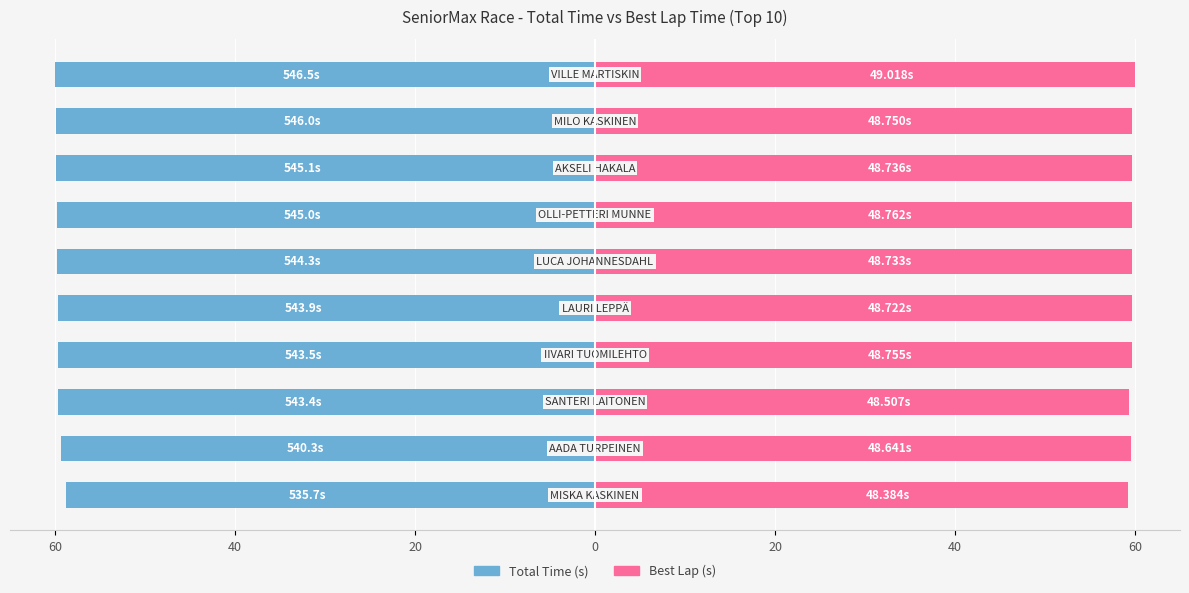

How many bars are there in each group?

2